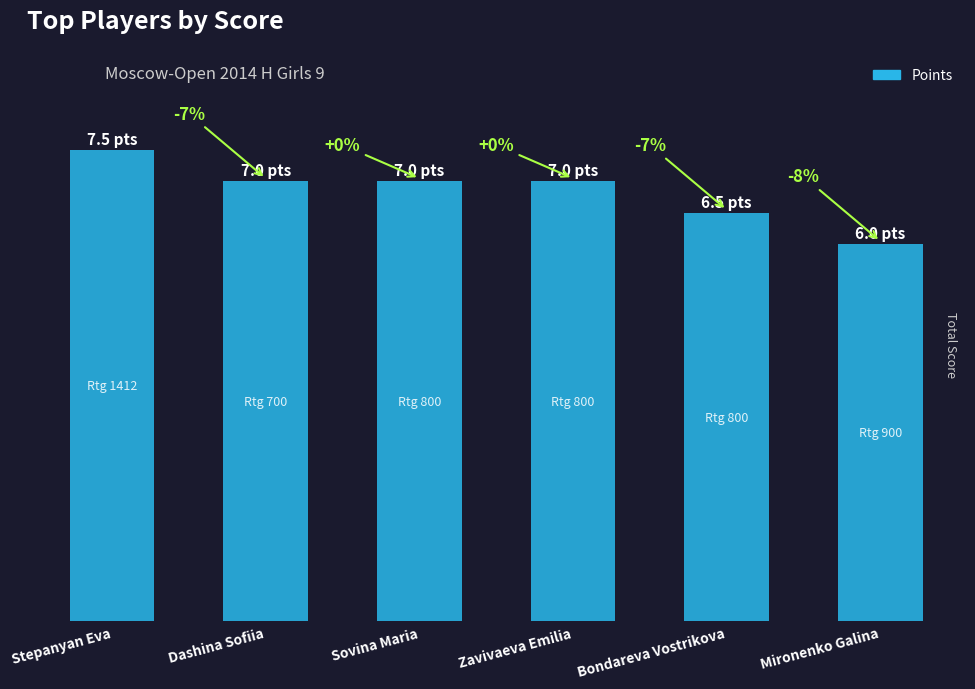

Are the bars horizontal?

No